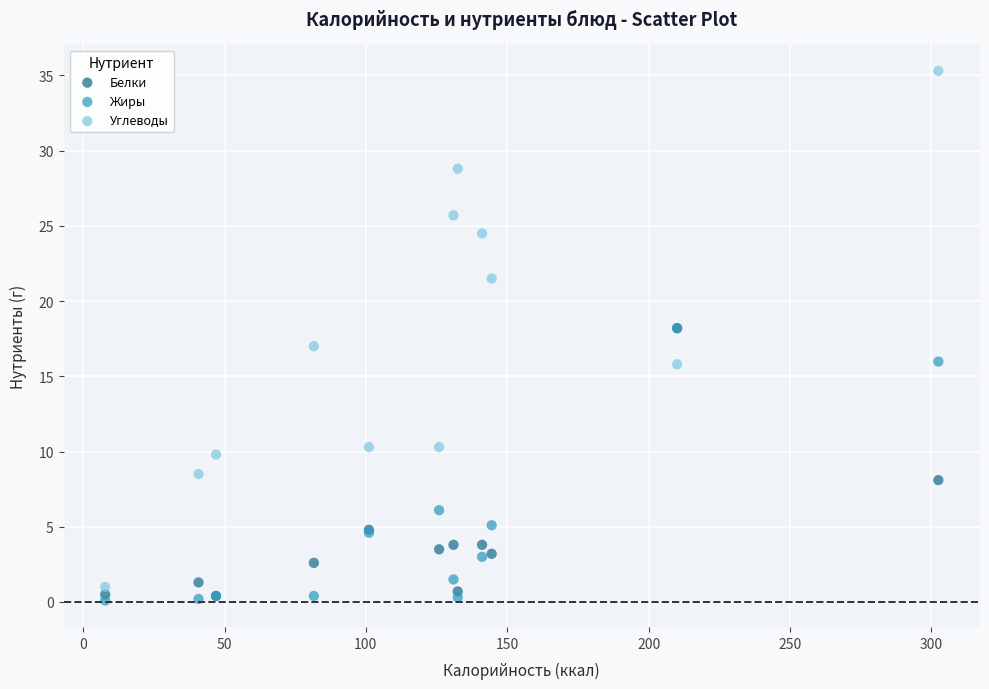

Which series contains the highest Y value?

Углеводы